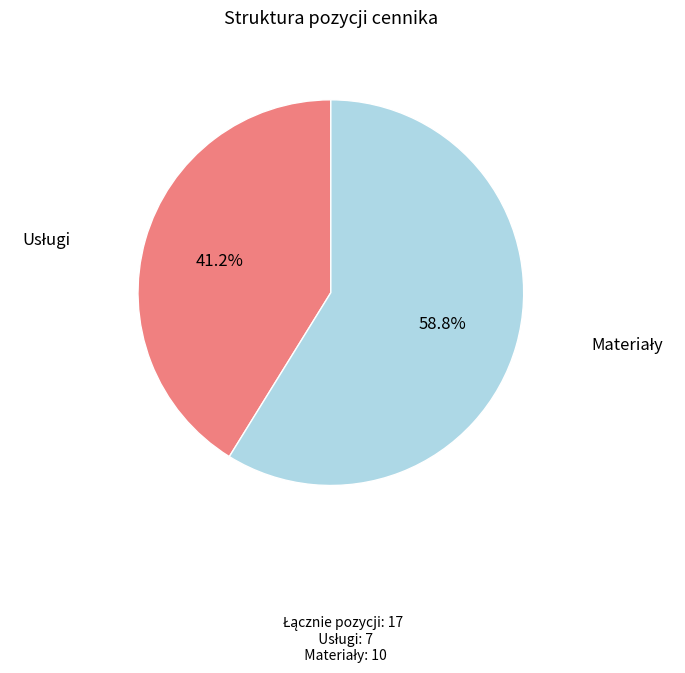

Does any single category account for the majority?

Yes